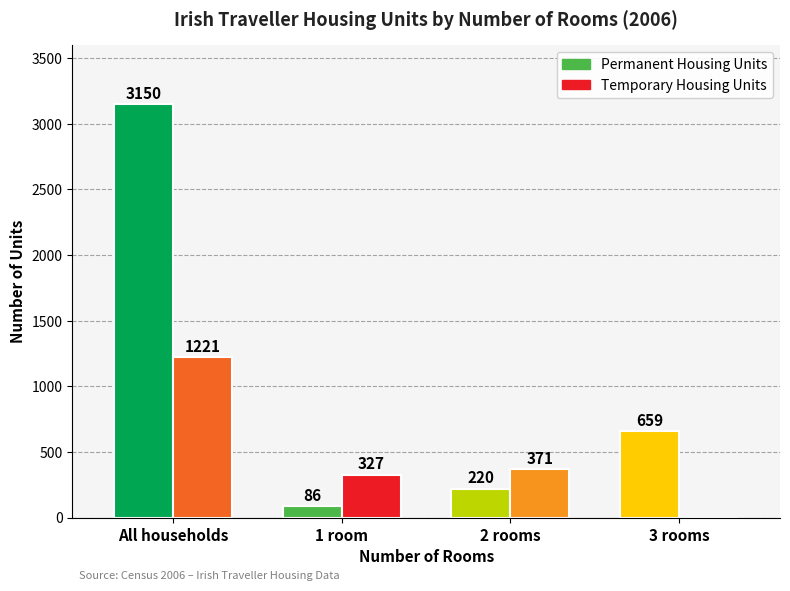

Between Permanent Housing Units and Temporary Housing Units, which is larger?

Permanent Housing Units